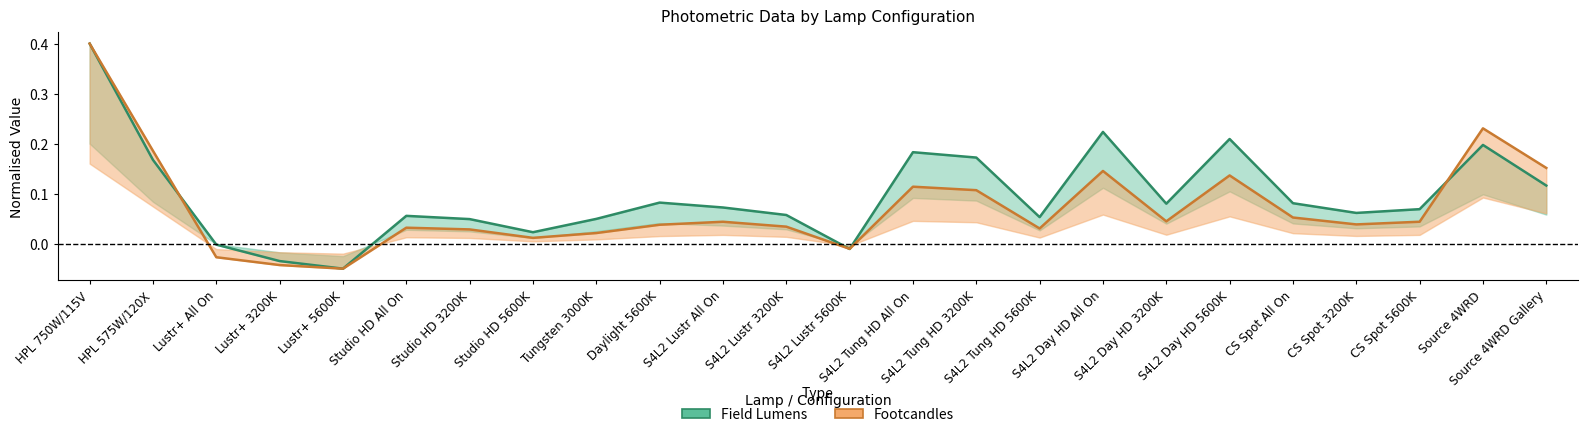

What position from the left is CS Spot All On?

20